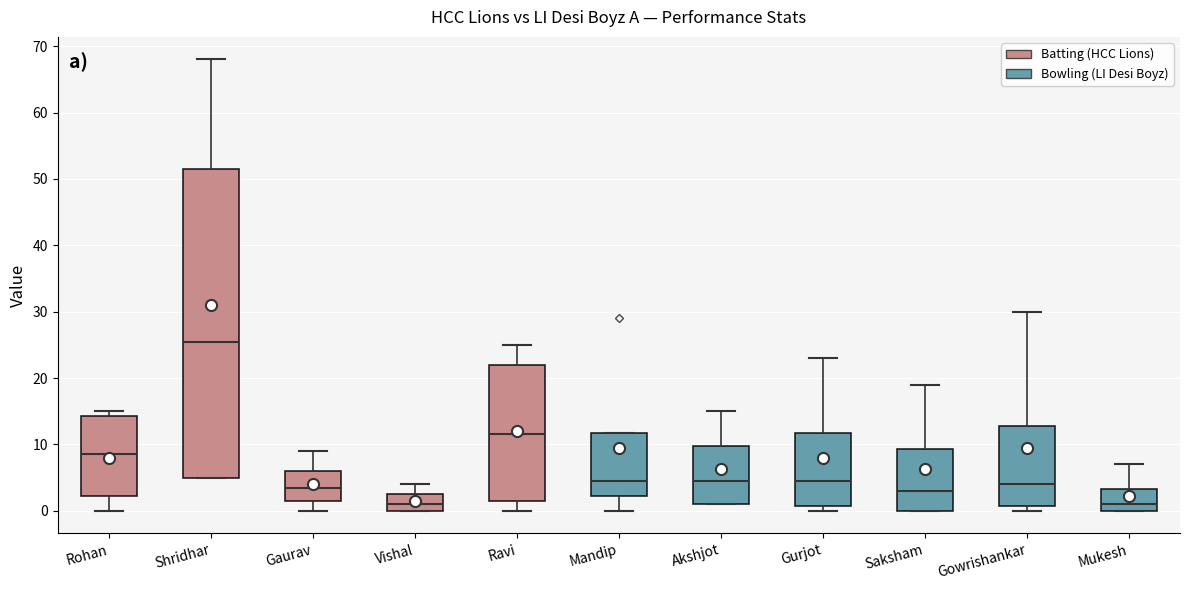

Which box's median line is the highest?

Shridhar